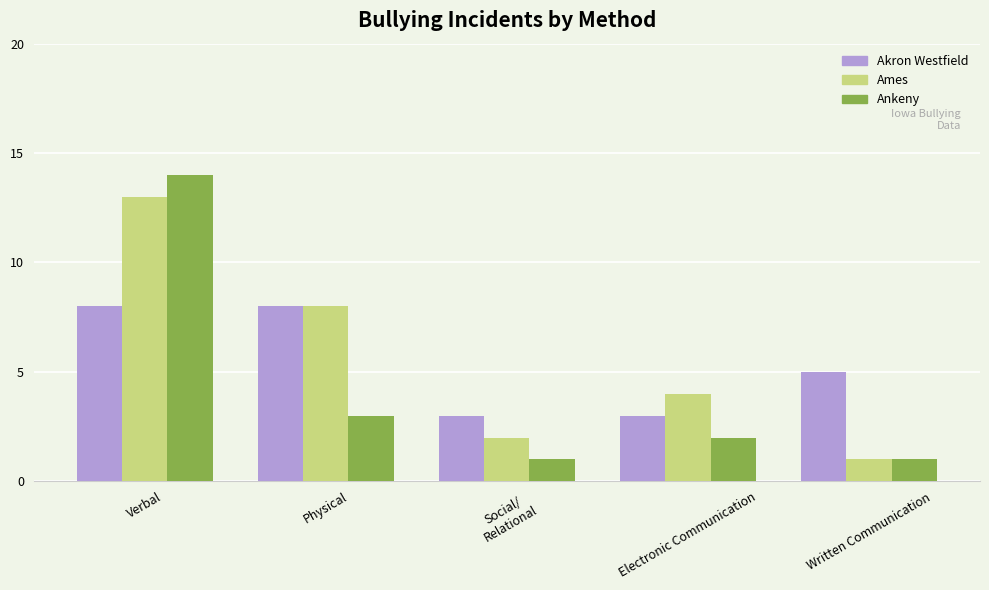

Count the Akron Westfield values in the range 3 to 8.

5